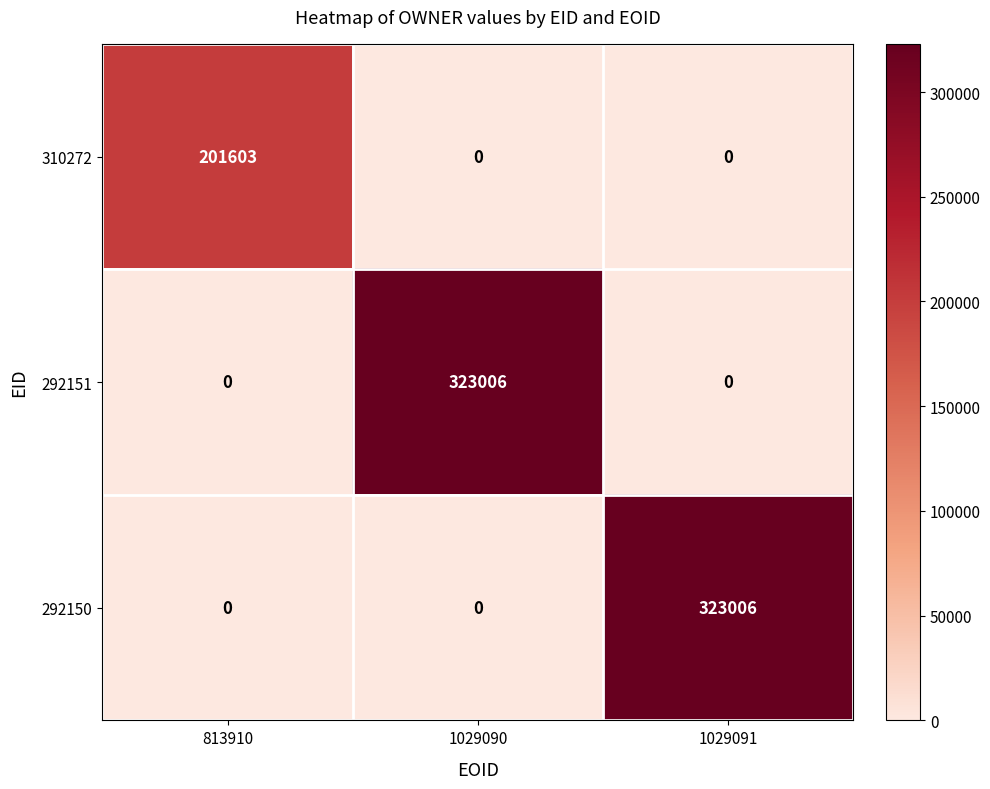

At which label does 292150 reach its peak?

1029091